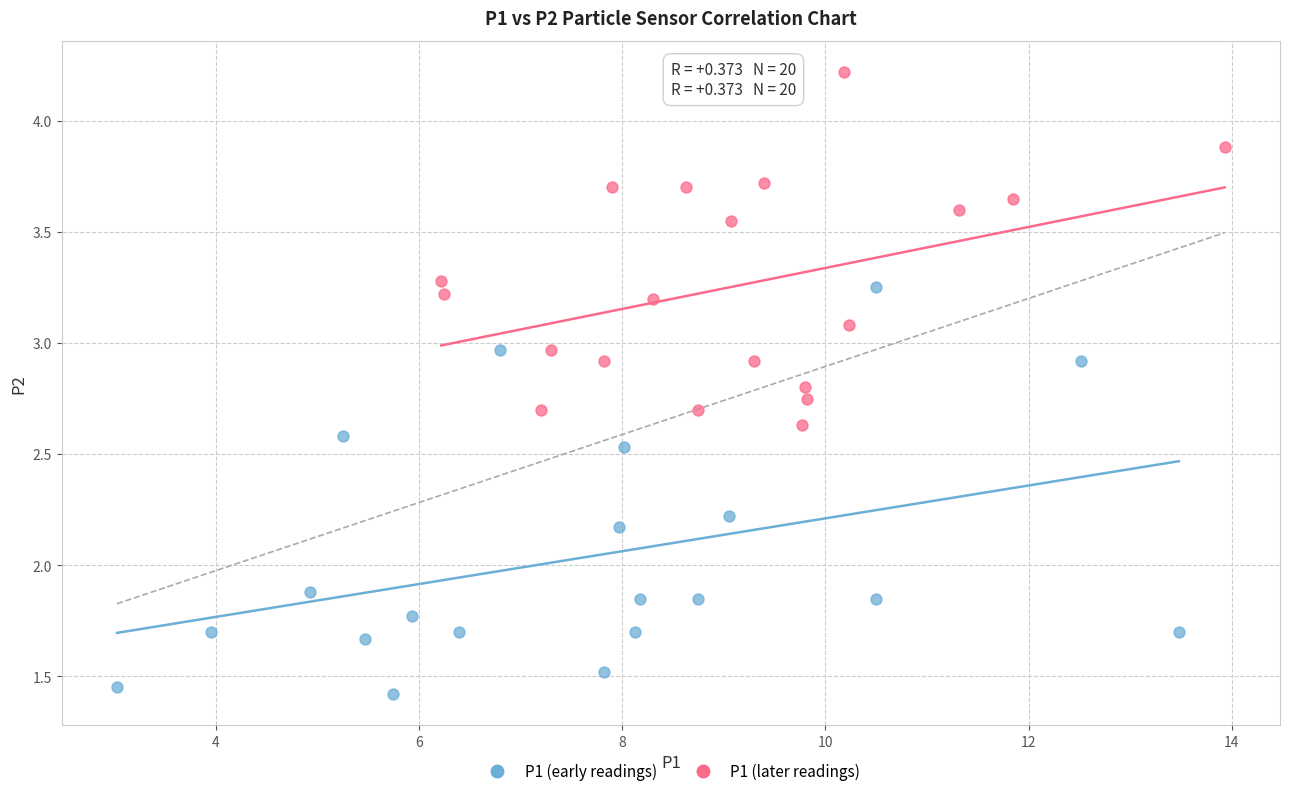

Which series reaches the maximum Y coordinate?

P1 (later readings)